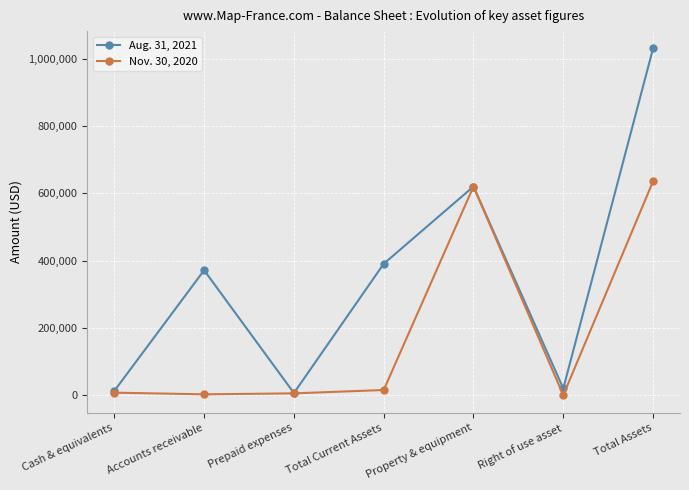

List the series in order of their overall mean, highest first.

Aug. 31, 2021, Nov. 30, 2020